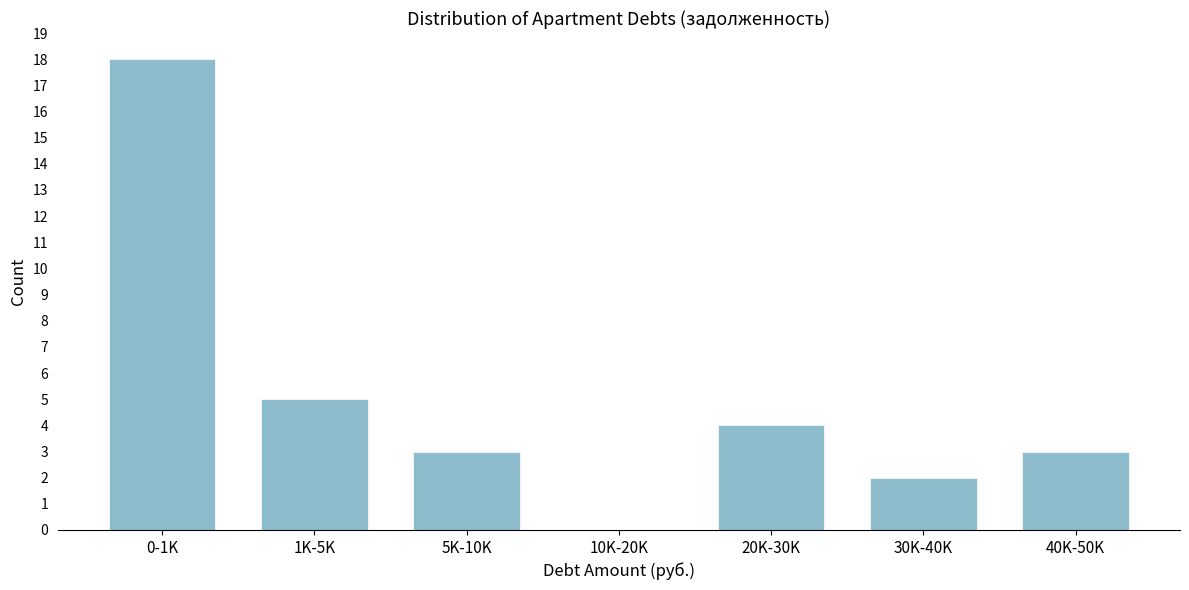

Reading right to left, list all the values displayed in this chart.

40K-50K=3	30K-40K=2	20K-30K=4	10K-20K=0	5K-10K=3	1K-5K=5	0-1K=18